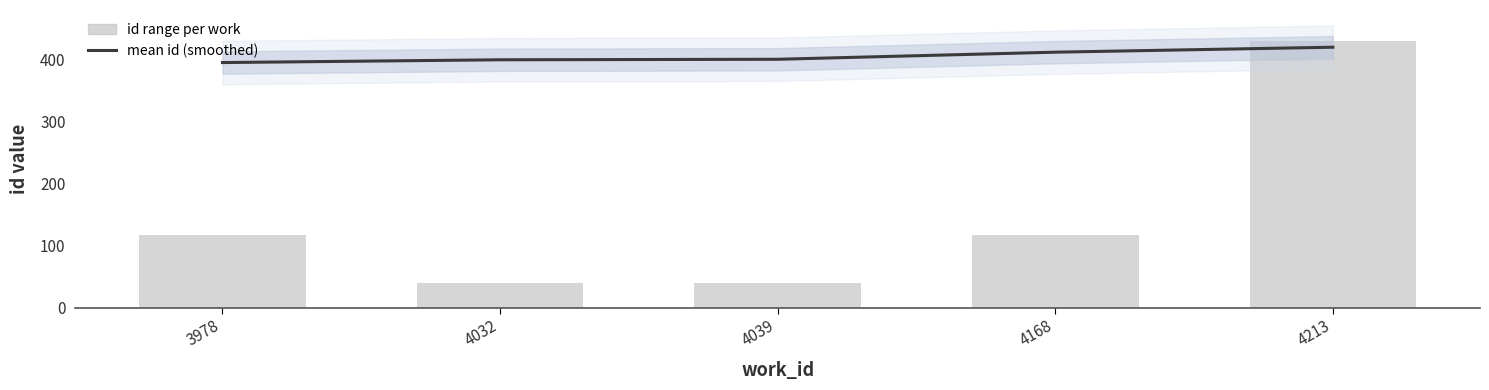

At which category is the sum across all series the highest?

4213